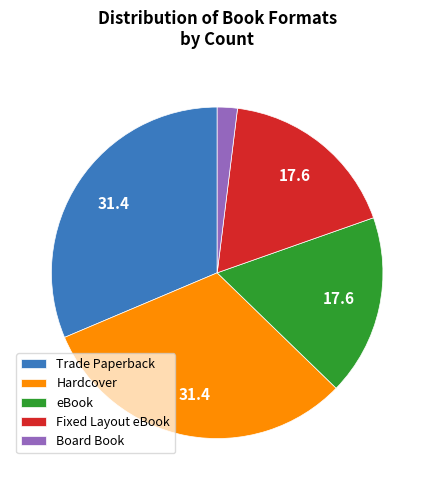

True or false: eBook accounts for 18% of the total.

True